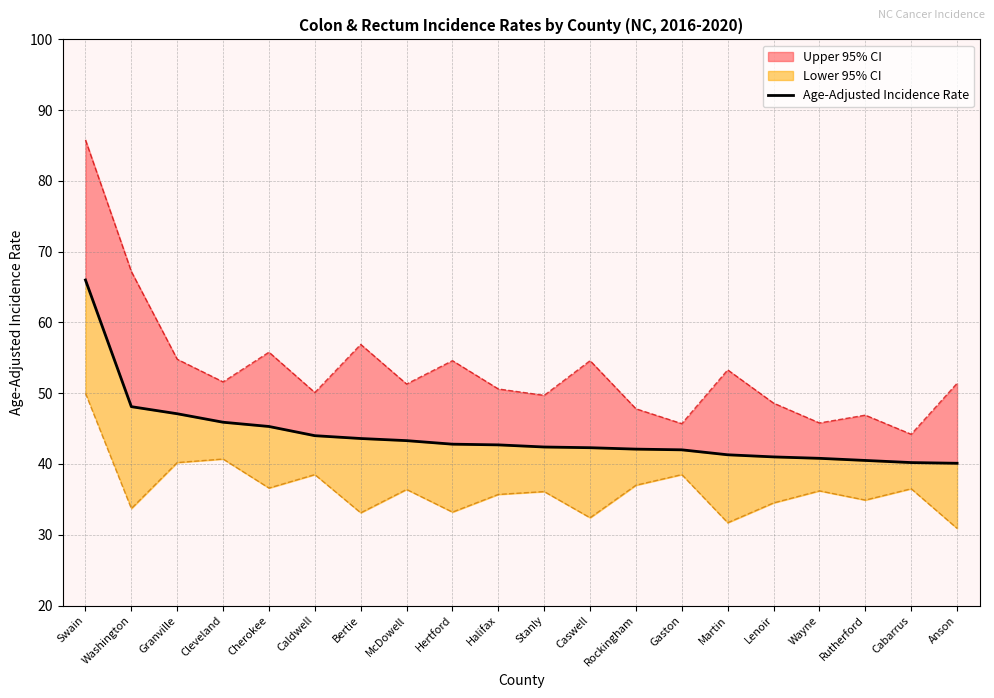

What is the label of the 12th point from the left?

Caswell